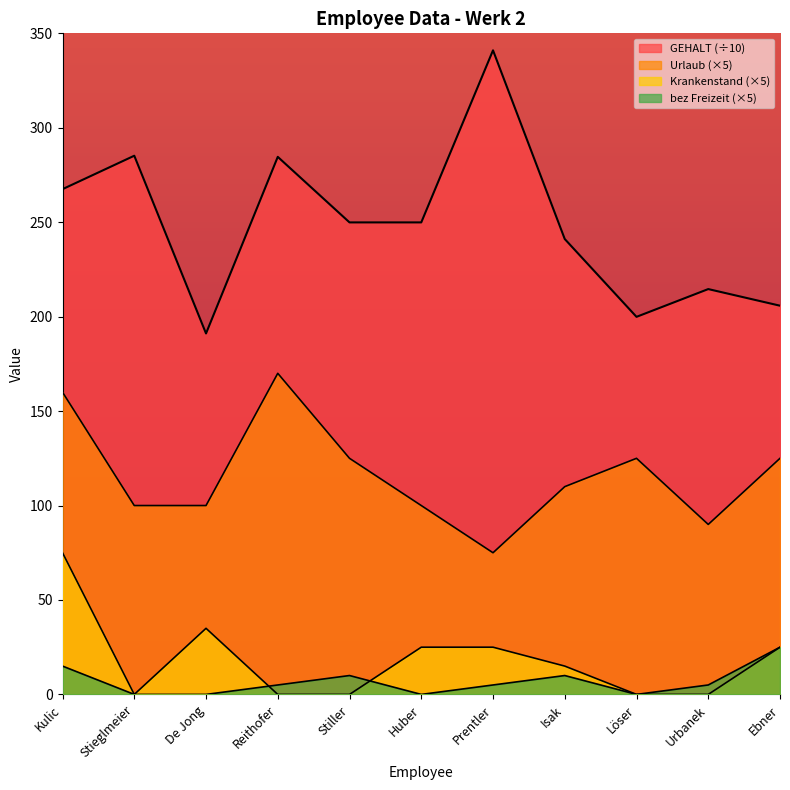

What is the label of the 6th point from the left?

Huber